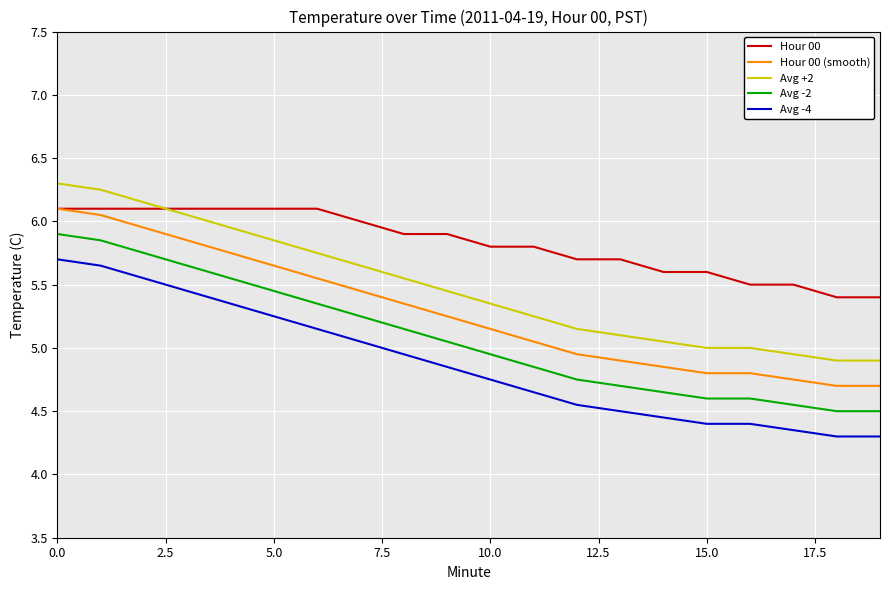

How many lines are shown in the chart?

5